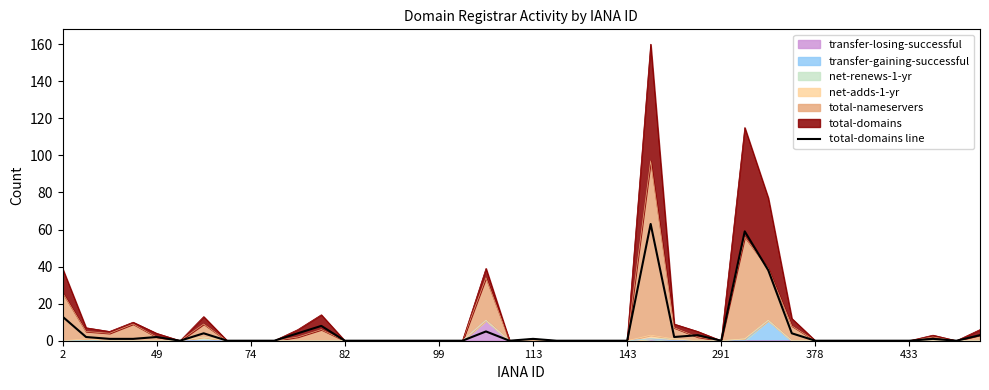

How many values are above zero?

18